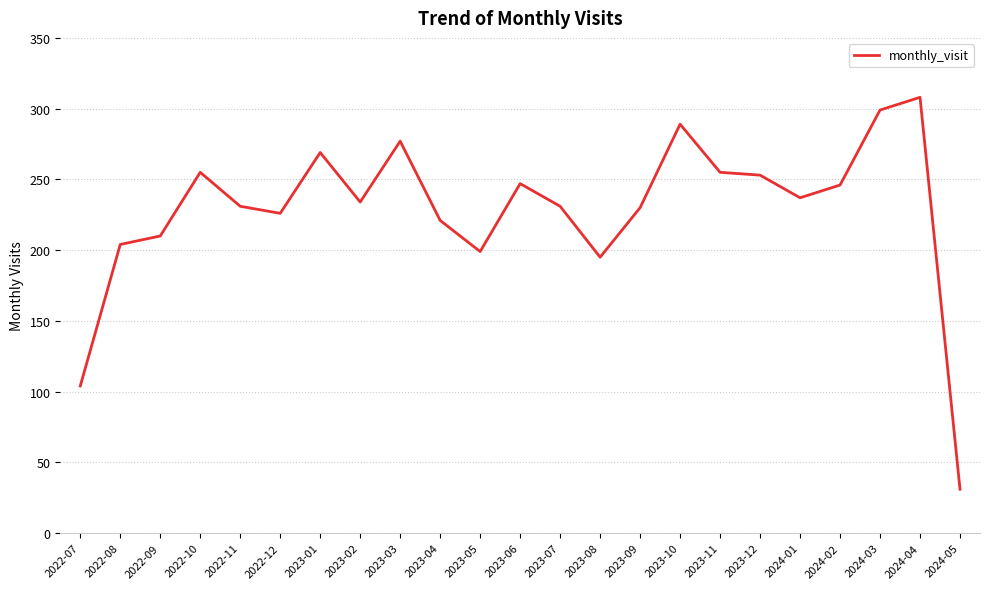

Read the value at 2023-03, to the nearest 10.

280